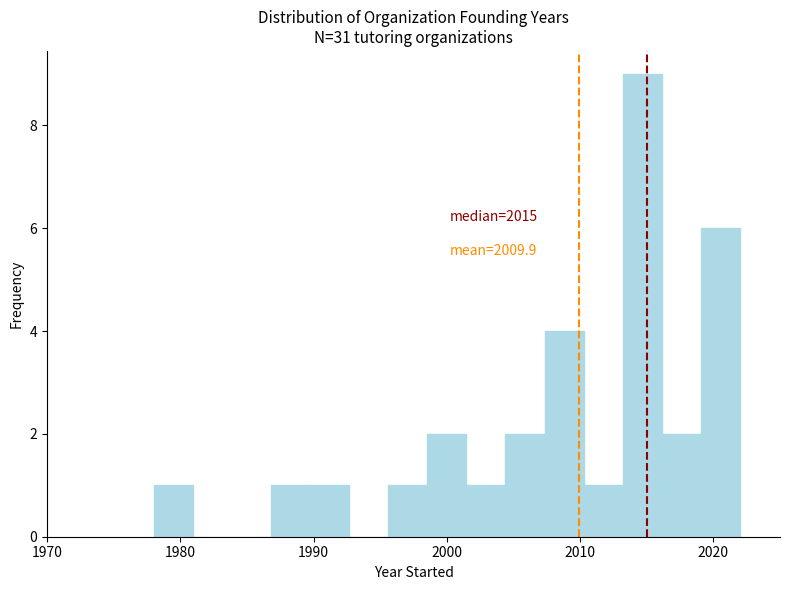

Read against the x-axis, roughly where is the centre of the tallest bar?

2015